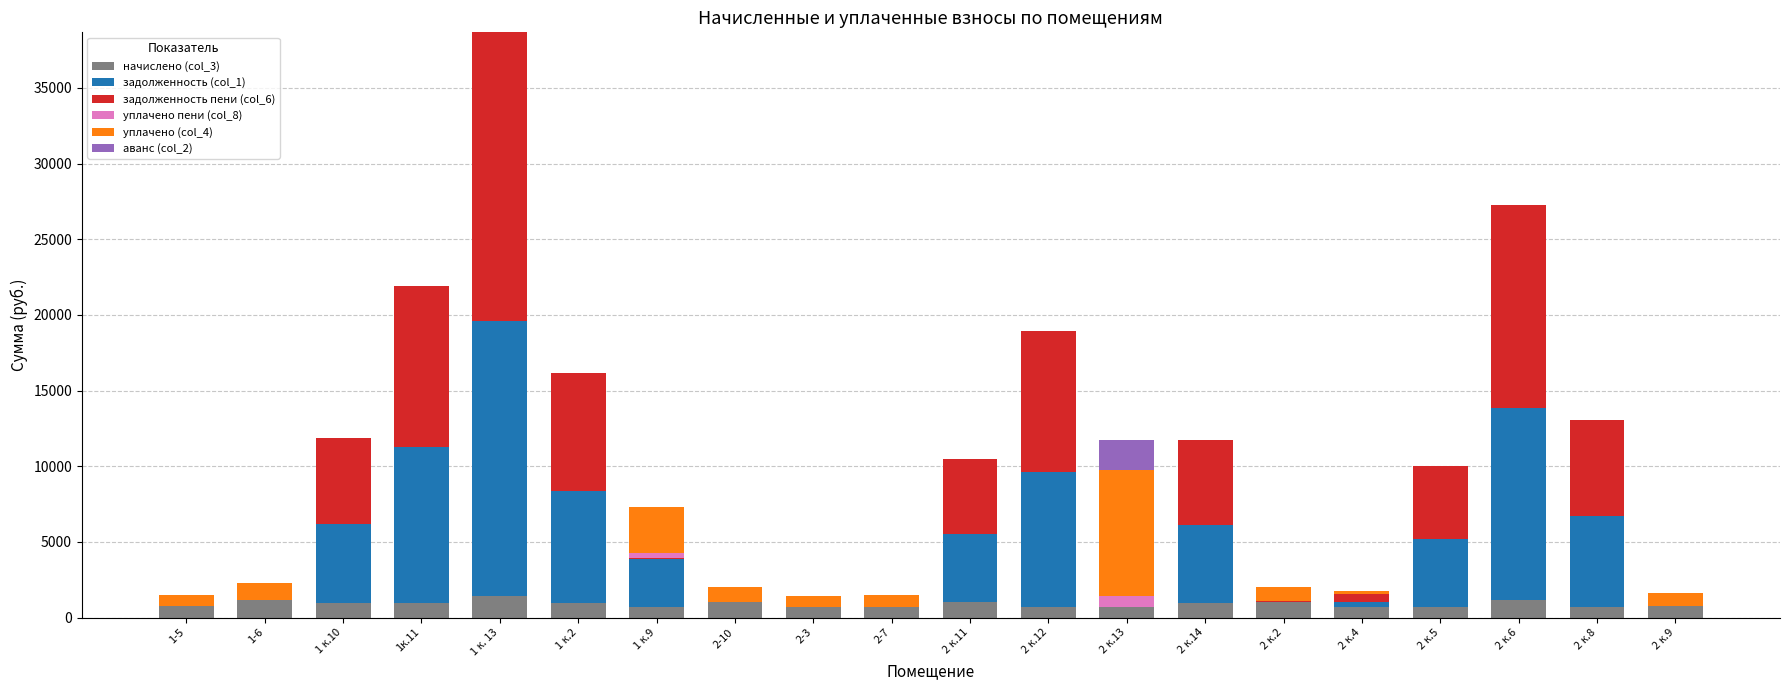

What is the sum of all начислено (col_3) values?

17978.1